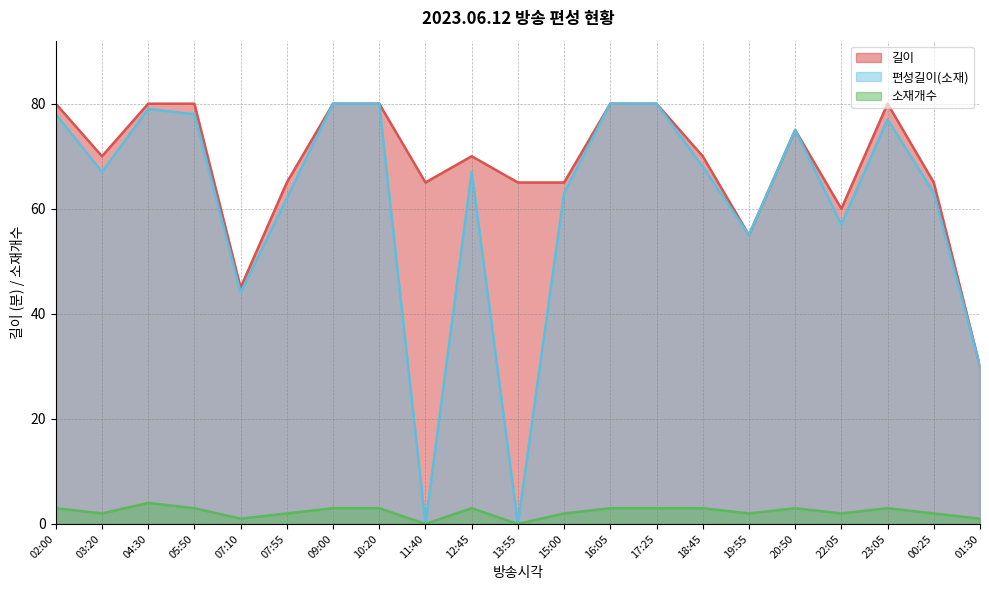

Is it true that 길이 equals 55 at 19:55?

True